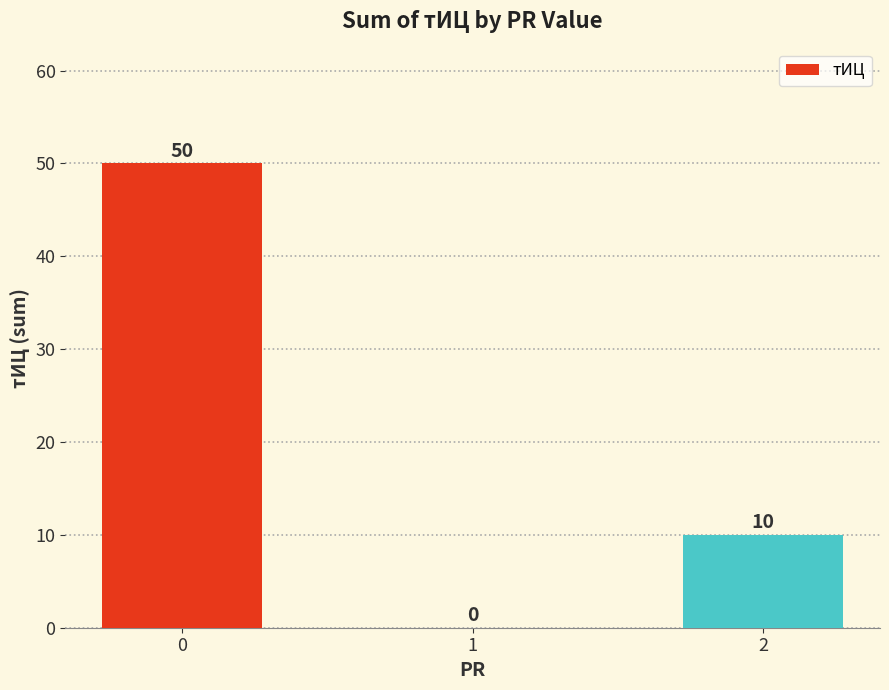

Between 2 and 1, which is larger?

2